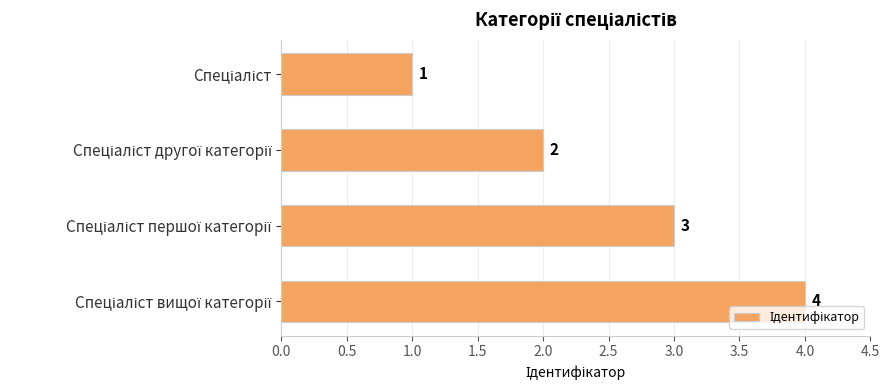

Count the values in the range 2 to 4.

3